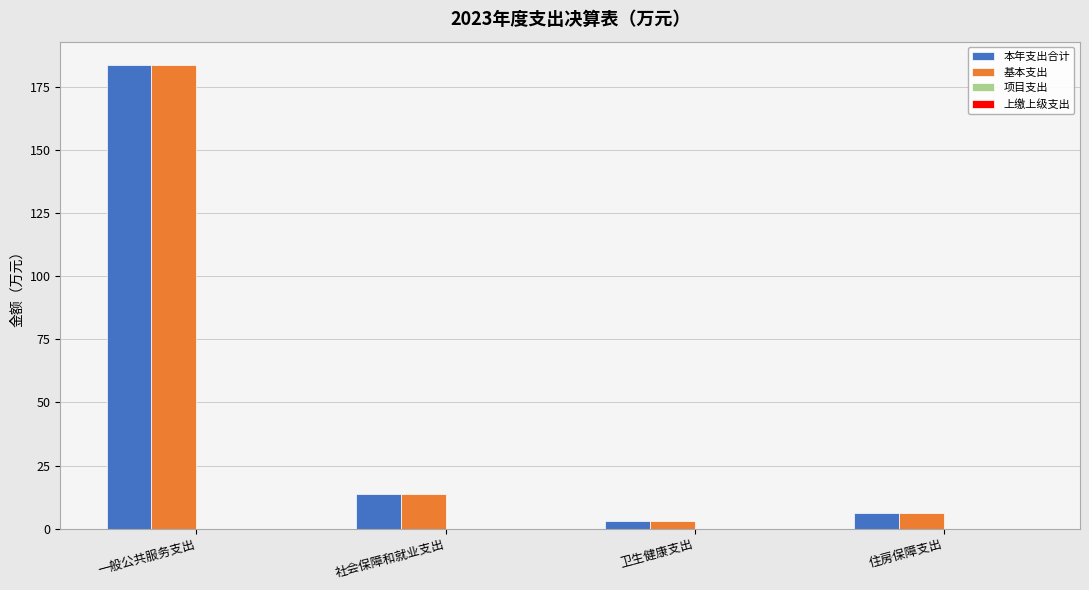

What is the value of the 本年支出合计 bar at the 3rd from the left?

3.0